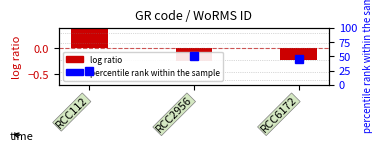

Is it true that the value at RCC6172 is -0.2?

True